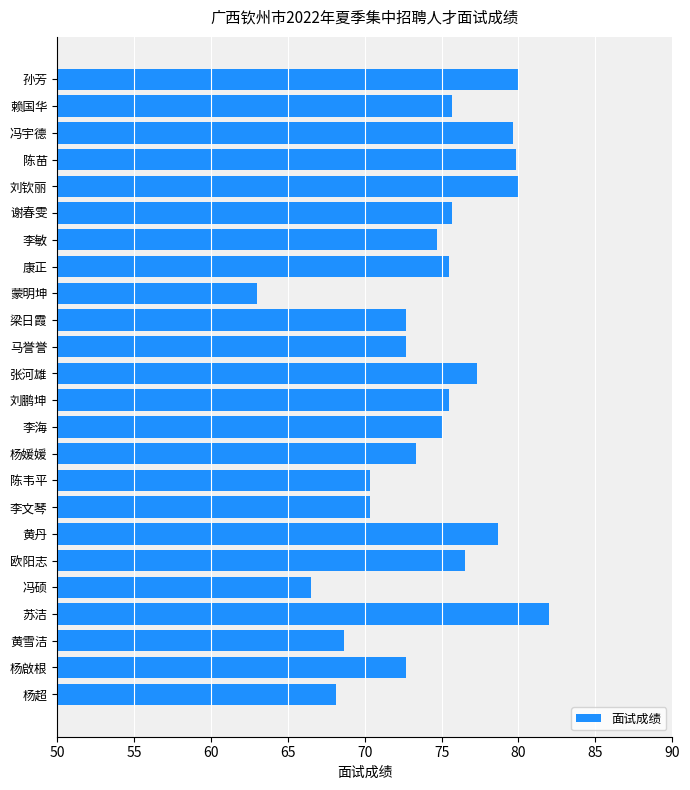

Read the value at 杨媛媛.

73.3